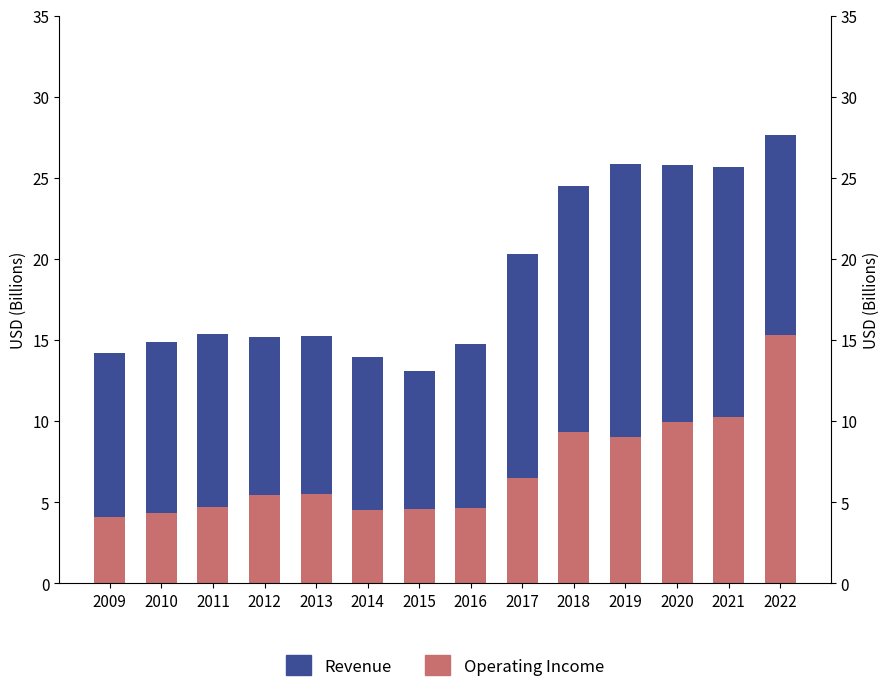

Reading right to left, what are all the values shown in this chart?

Revenue: 27.7	25.7	25.8	25.9	24.5	20.3	14.8	13.1	14.0	15.3	15.2	15.4	14.9	14.2
Operating Income: 15.3	10.2	10.0	9.0	9.3	6.5	4.7	4.6	4.5	5.5	5.4	4.7	4.3	4.1